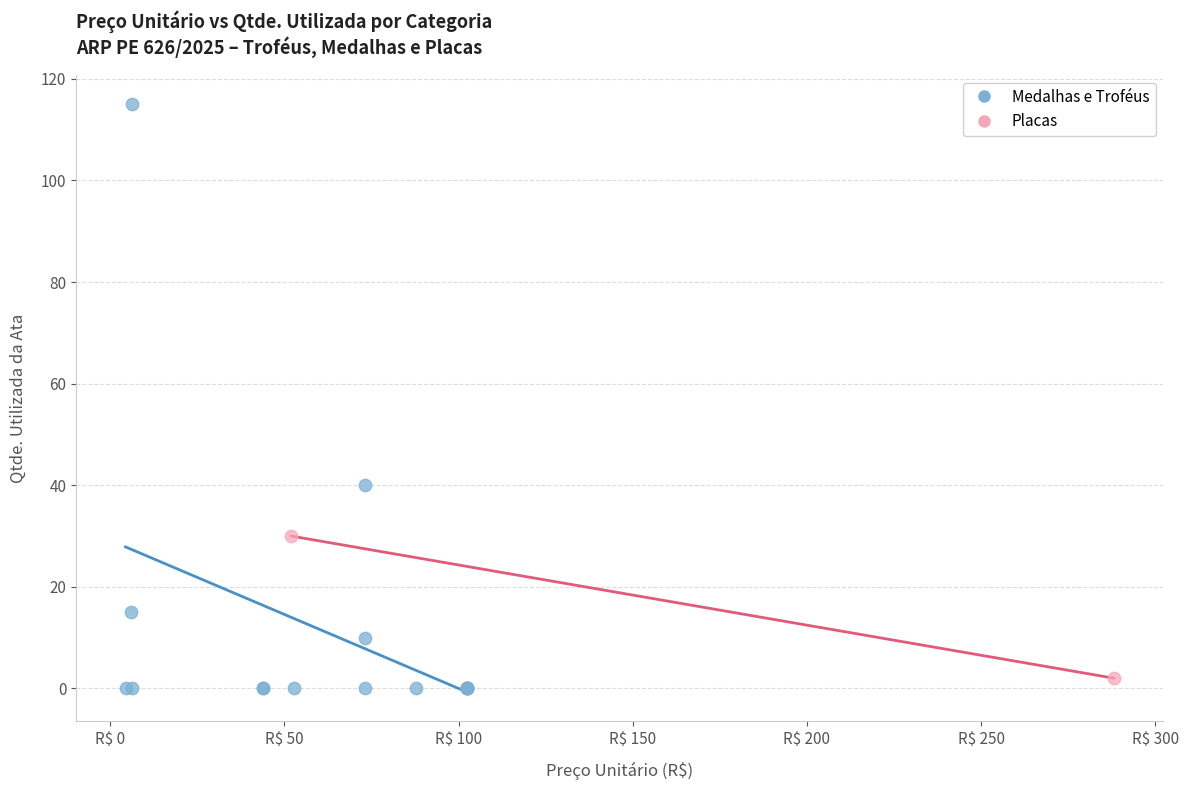

What are all the series names shown in the legend?

Medalhas e Troféus, Placas